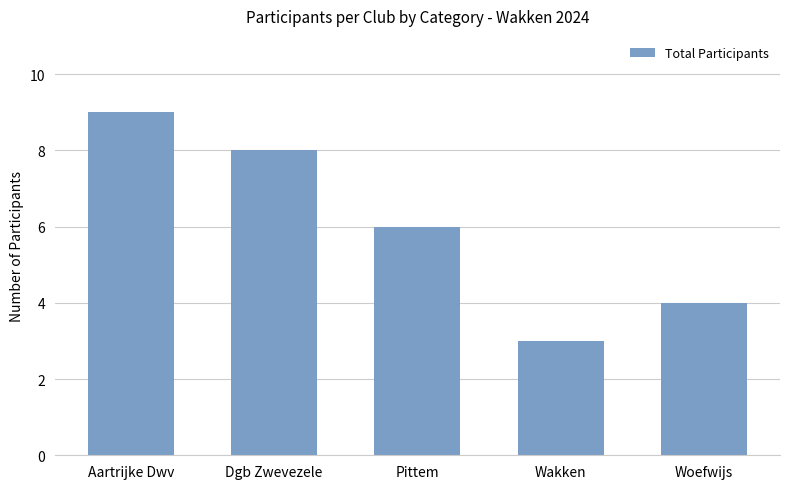

What is the value of the 1st bar from the left?

9